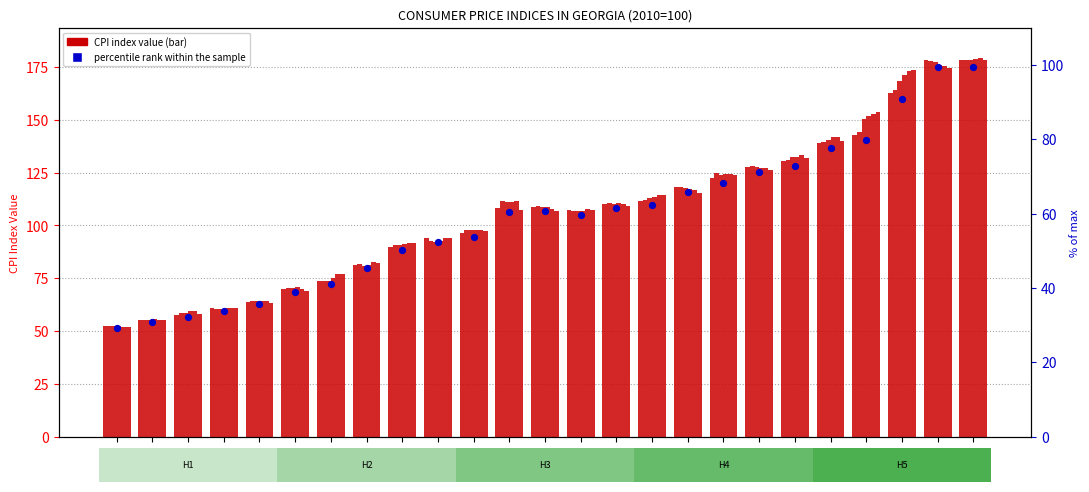

Is the value of Mar (III) at 2014 greater than the value of Jan (I) at 2016?

No